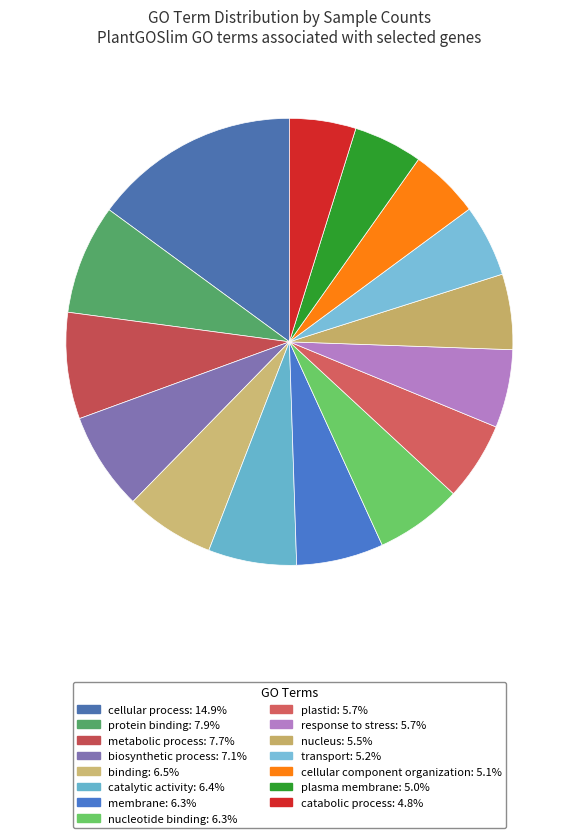

Count the number of slices in the pie.

15